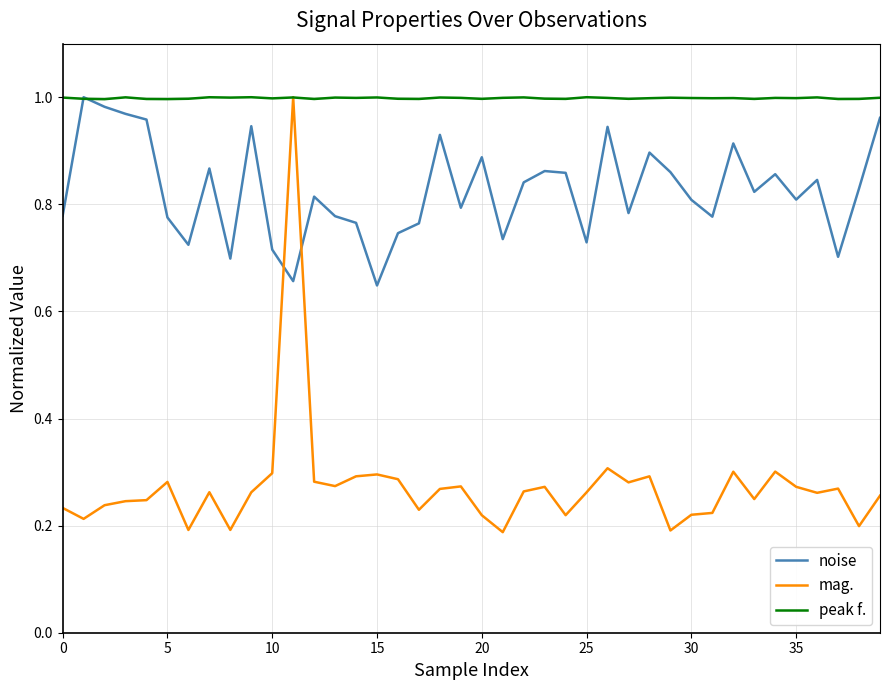

Which series has the largest total across all categories?

peak f.